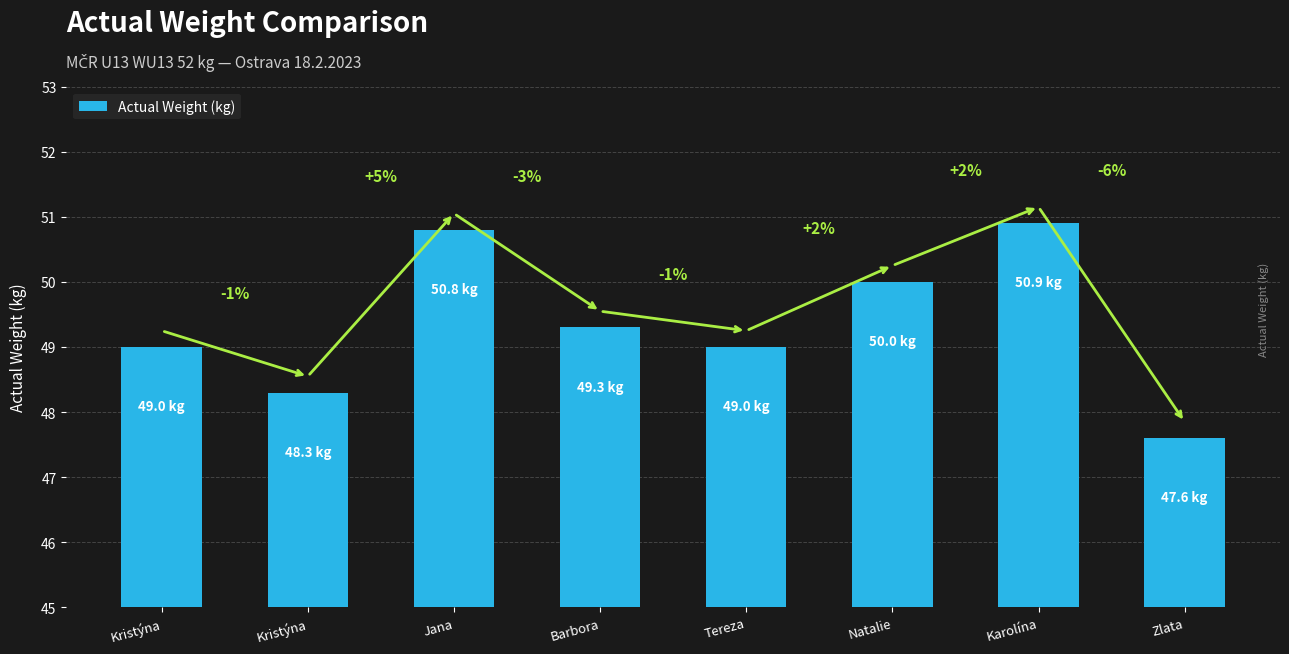

Which category has the lowest value across all series?

Zlata